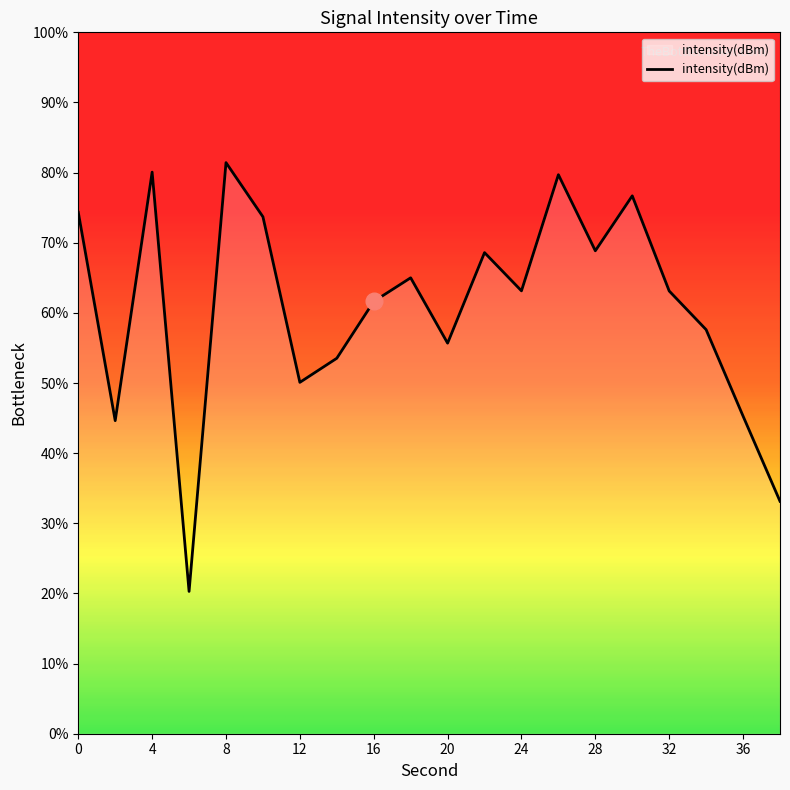

Reading left to right, what are all the values shown in this chart?

0=-129.0	2=-139.4	4=-127.0	6=-147.9	8=-126.5	10=-129.2	12=-137.5	14=-136.3	16=-133.4	18=-132.2	20=-135.5	22=-131.0	24=-132.9	26=-127.1	28=-130.9	30=-128.2	32=-132.9	34=-134.8	36=-139.2	38=-143.4